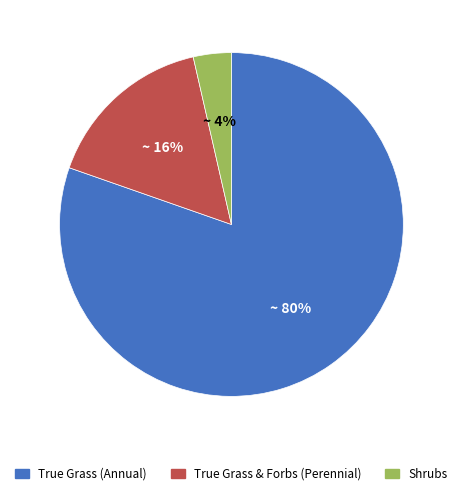

How many slices are in this pie chart?

3